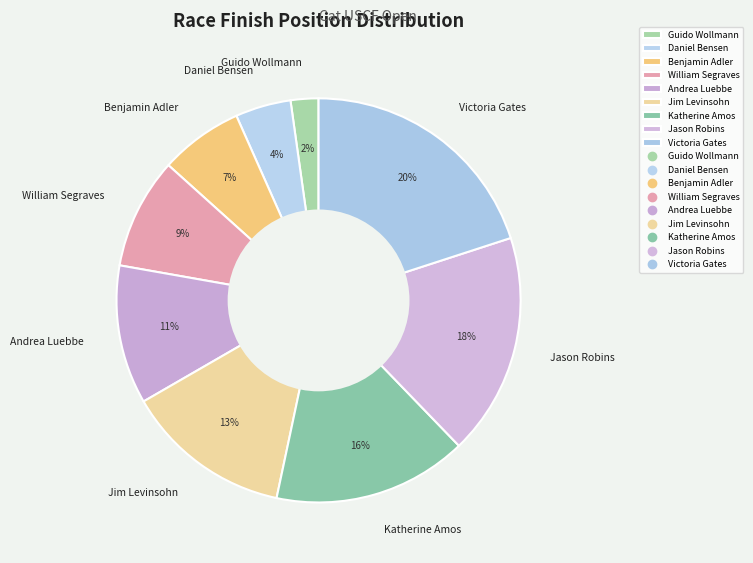

Is there a majority slice in this chart?

No